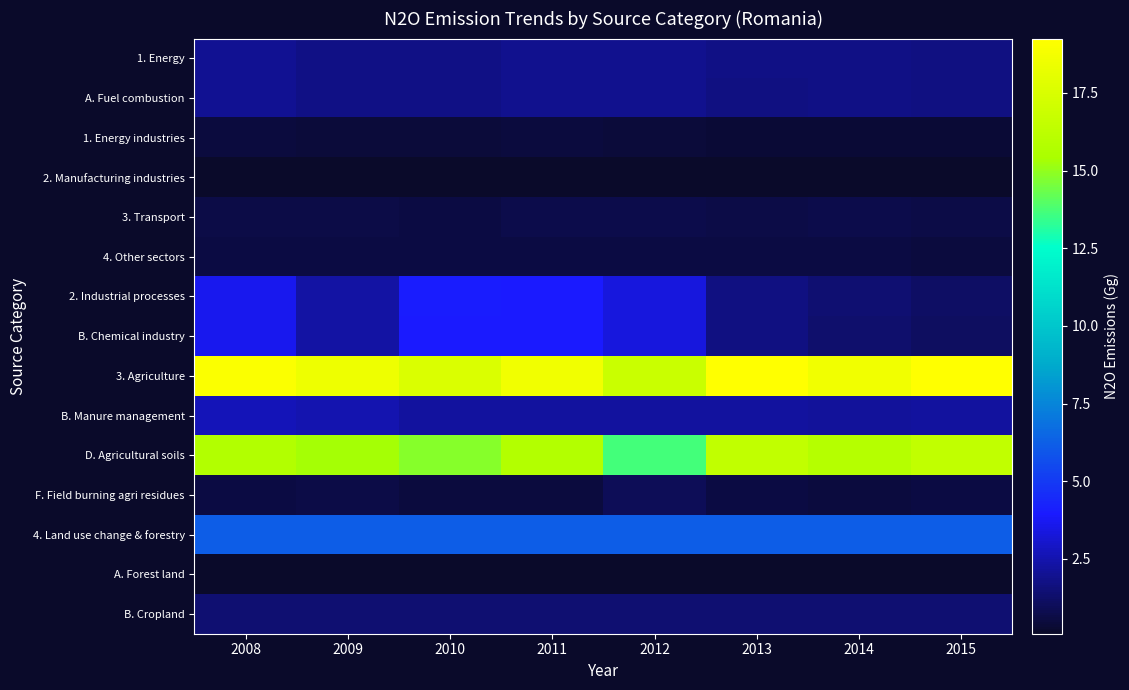

Which series changed the most between 2008 and 2014?

2. Industrial processes